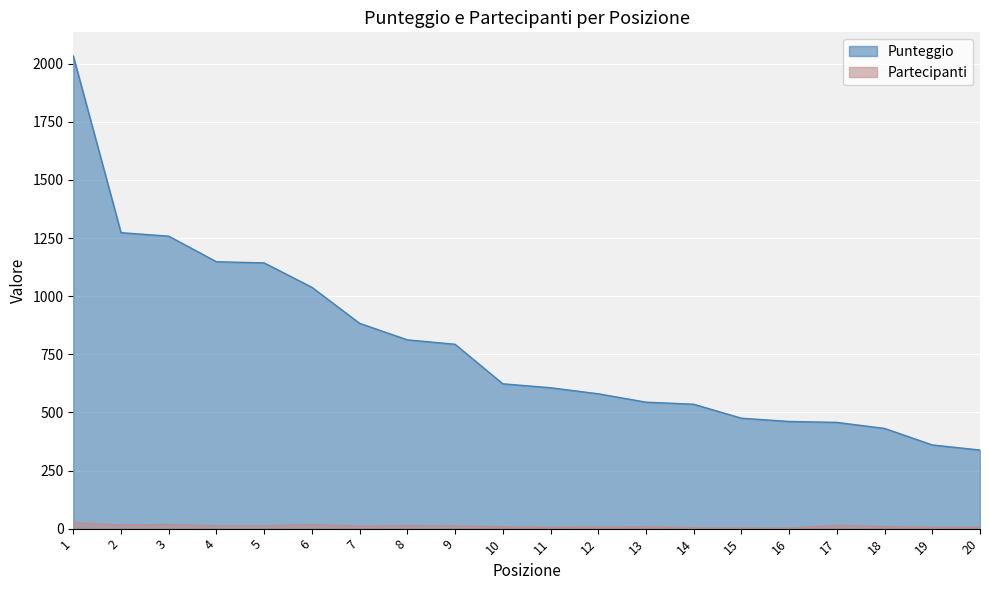

Where does the Partecipanti series first go above 11?

1